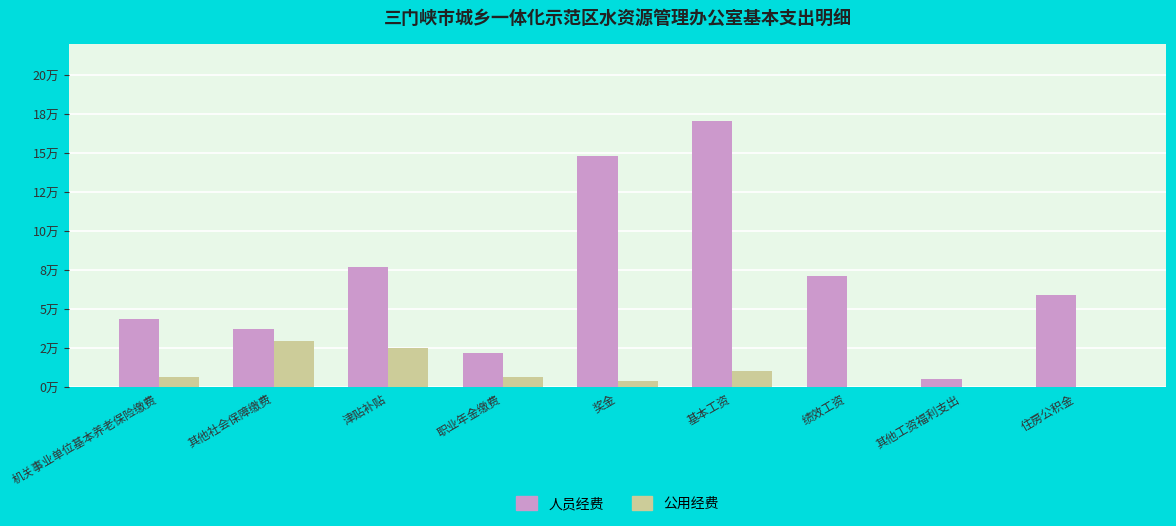

Does the chart contain stacked bars?

No